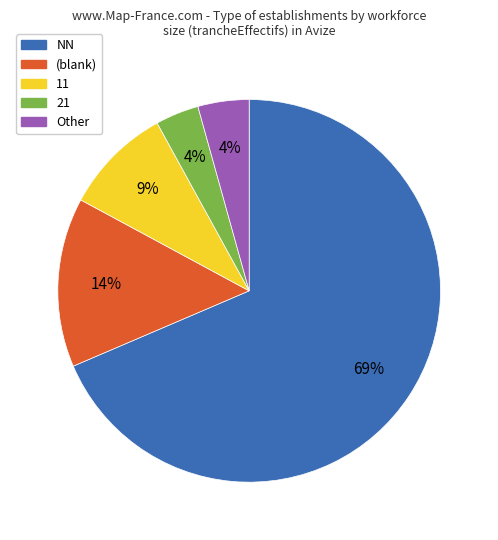

To the nearest percent, what is the average slice percentage?

20%